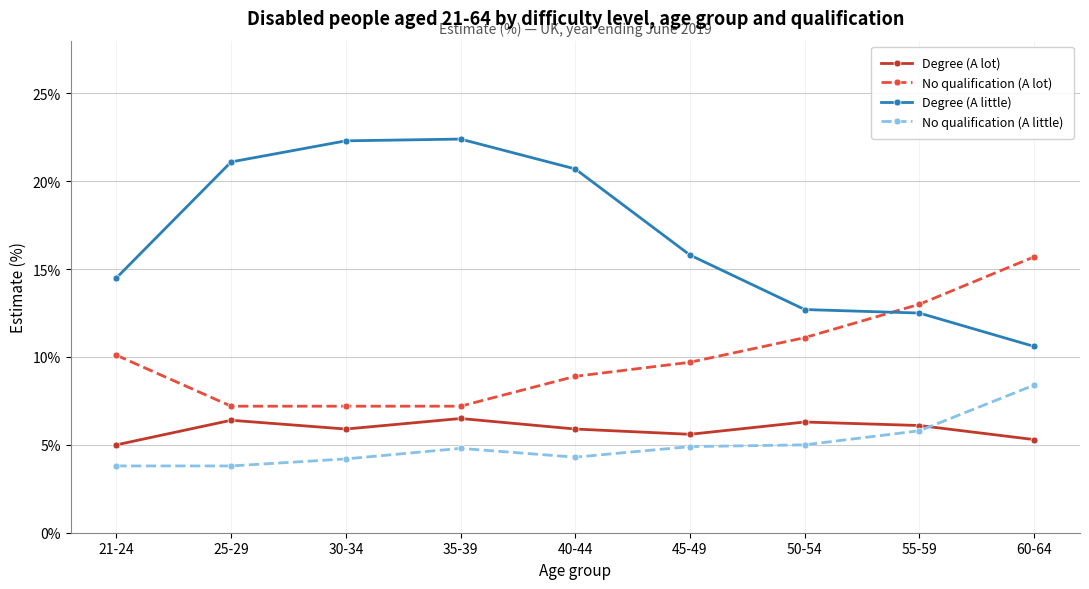

What is the approximate value of No qualification (A little) at 55-59?

5.8